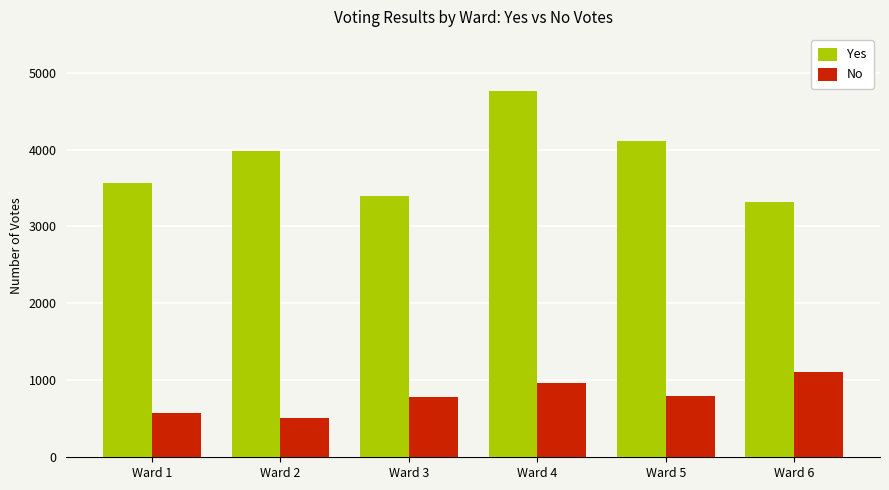

What is the greatest value displayed?

4766